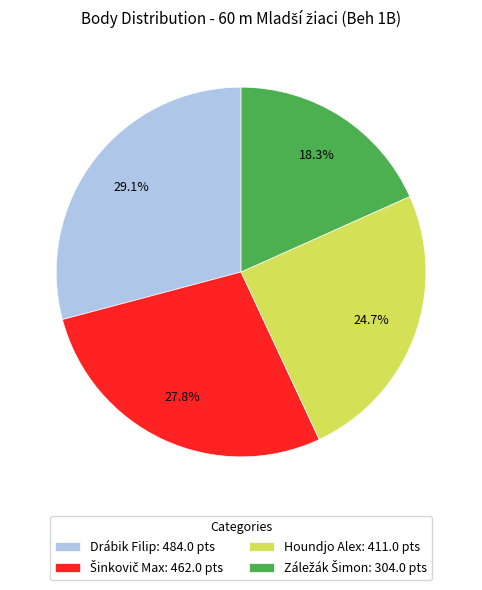

To the nearest percent, what percentage of the pie is Drábik Filip?

29%